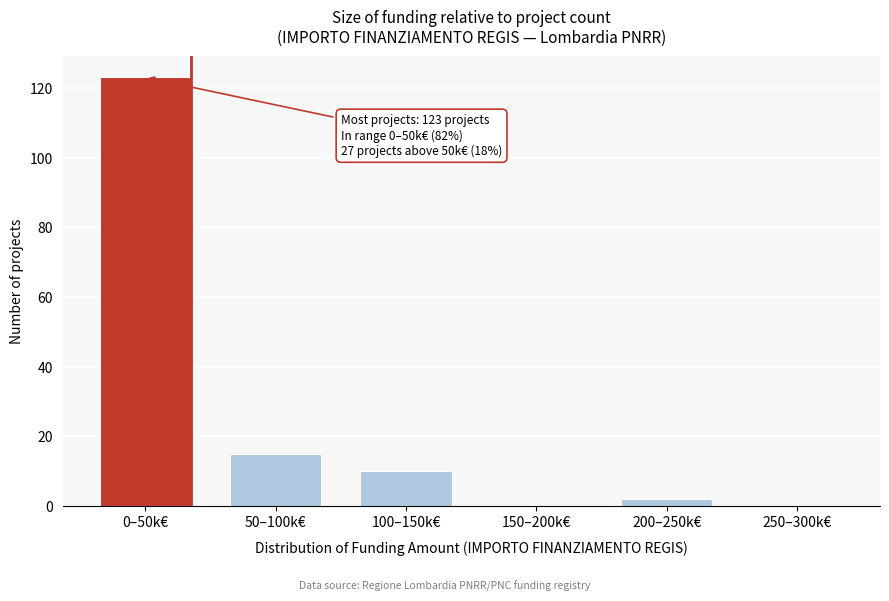

Reading left to right, what are all the values shown in this chart?

0–50k€=123	50–100k€=15	100–150k€=10	150–200k€=0	200–250k€=2	250–300k€=0